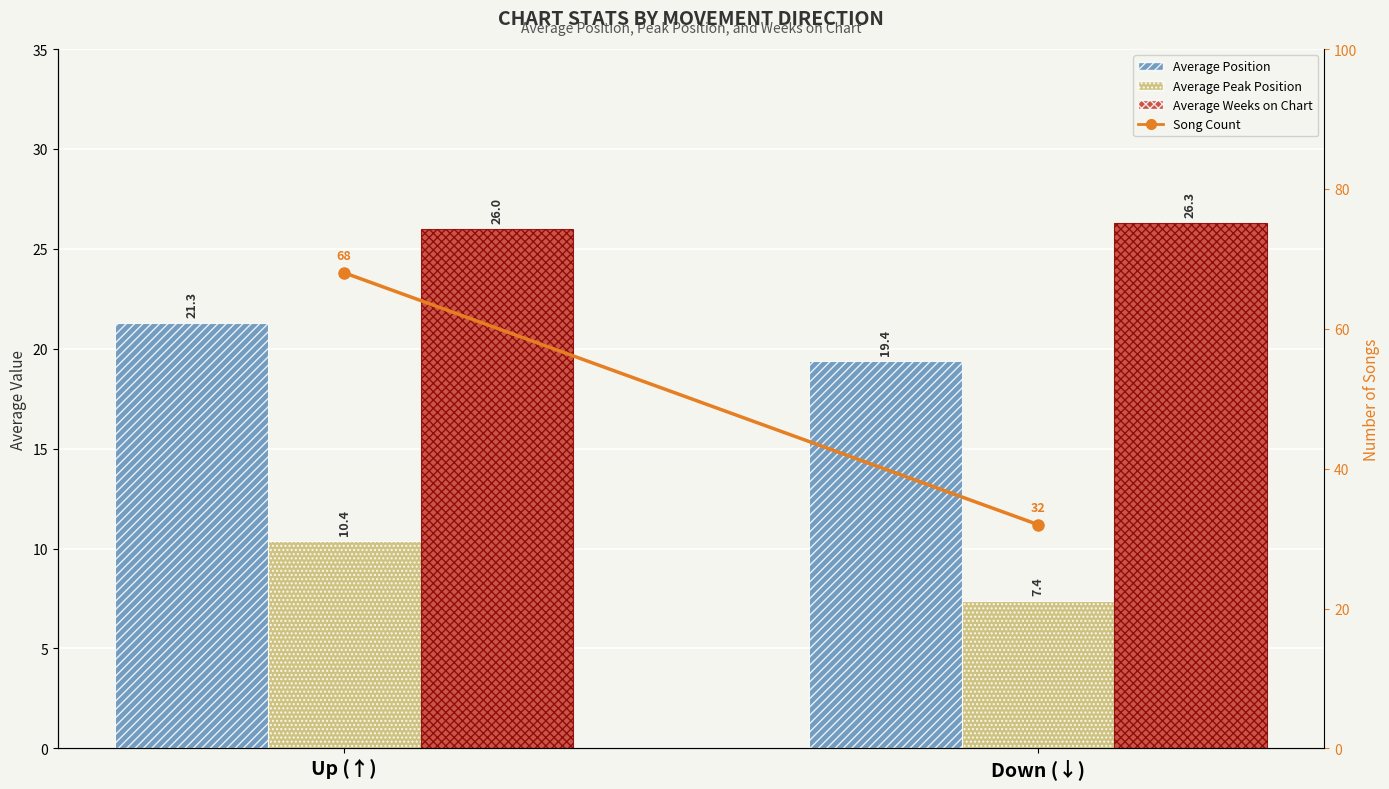

Reading left to right, list all the values displayed in this chart.

Average Position: 21.3	19.4
Average Peak Position: 10.4	7.4
Average Weeks on Chart: 26.0	26.3
Song Count: 68.0	32.0